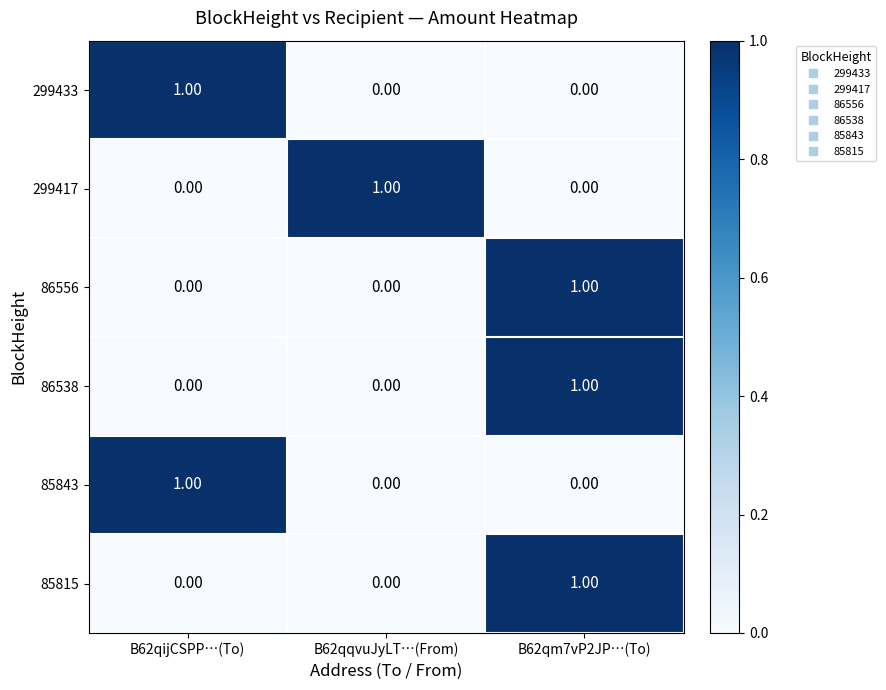

At which category is the sum across all series the highest?

B62qm7vP2JP…(To)